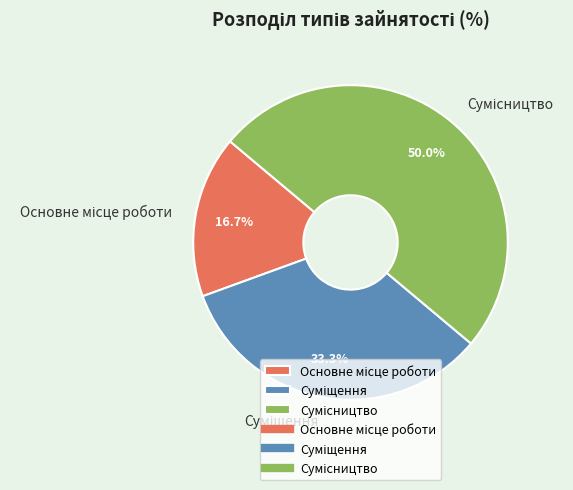

How many segments does this pie chart have?

3